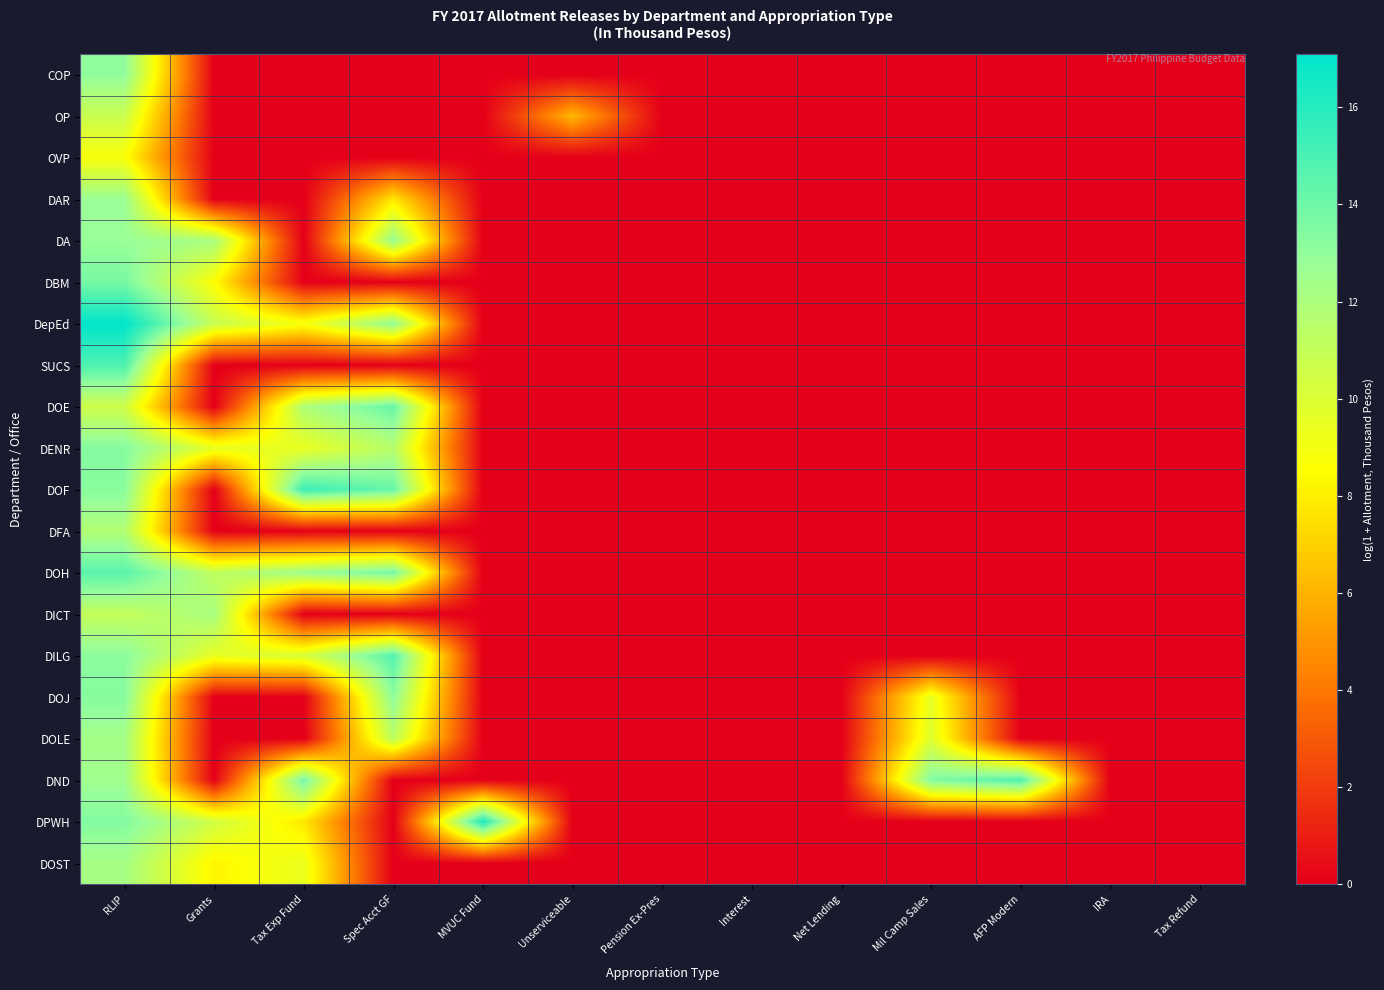

Between Pension Ex-Pres and MVUC Fund, which is larger?

Pension Ex-Pres